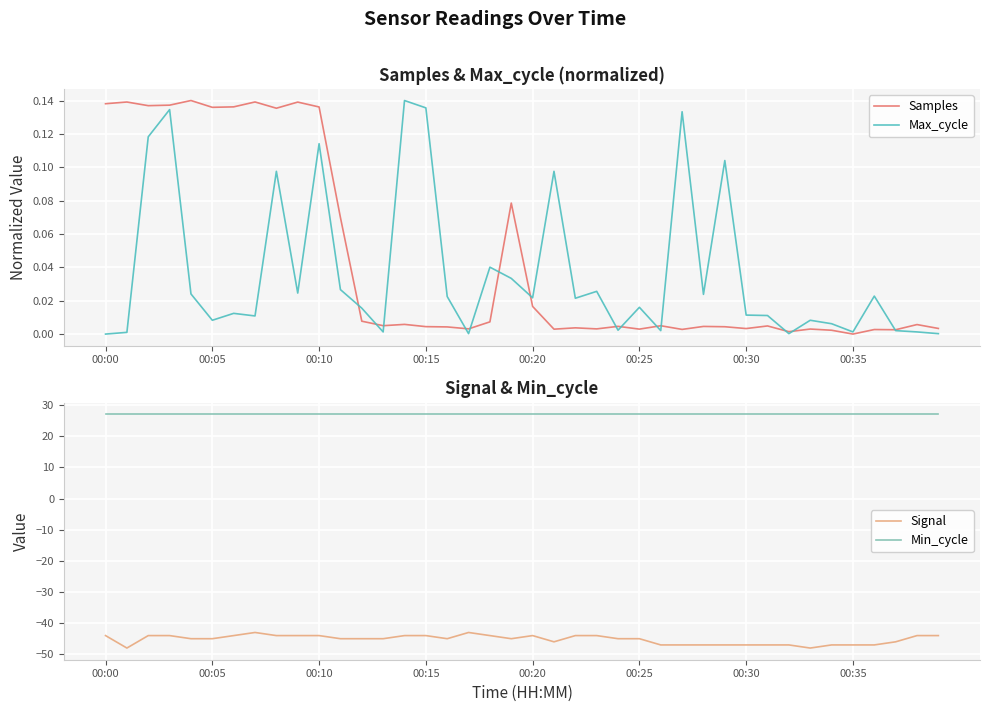

True or false: Samples has a value of -0.1 at 00:35.

False